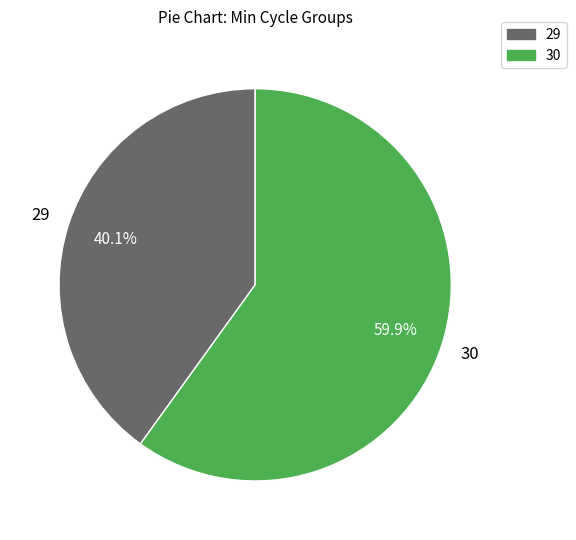

To the nearest percent, what is the average slice percentage?

50%